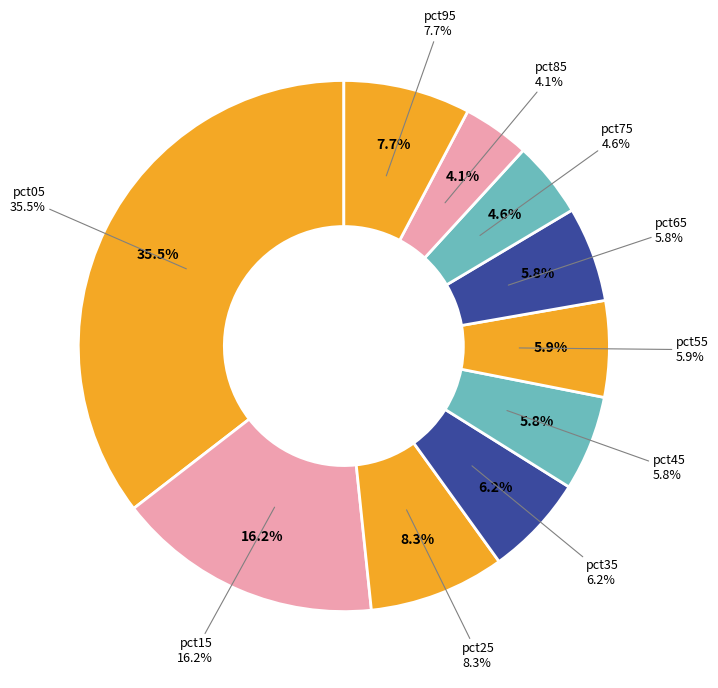

To the nearest percent, what is the combined percentage of pct85 and pct95?

12%